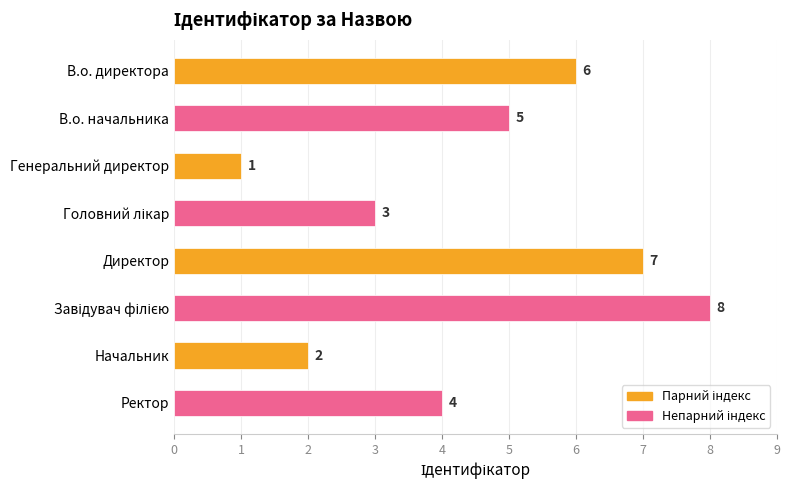

Reading top to bottom, what are all the values shown in this chart?

6	5	1	3	7	8	2	4